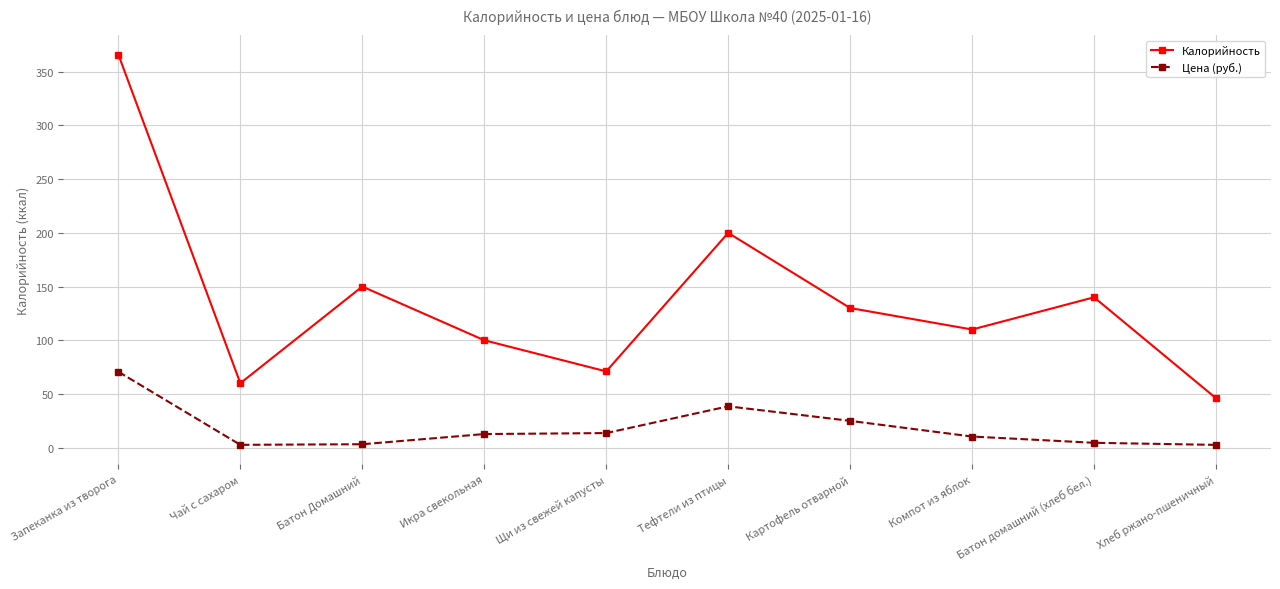

How many interior local peaks does the Калорийность series have?

3